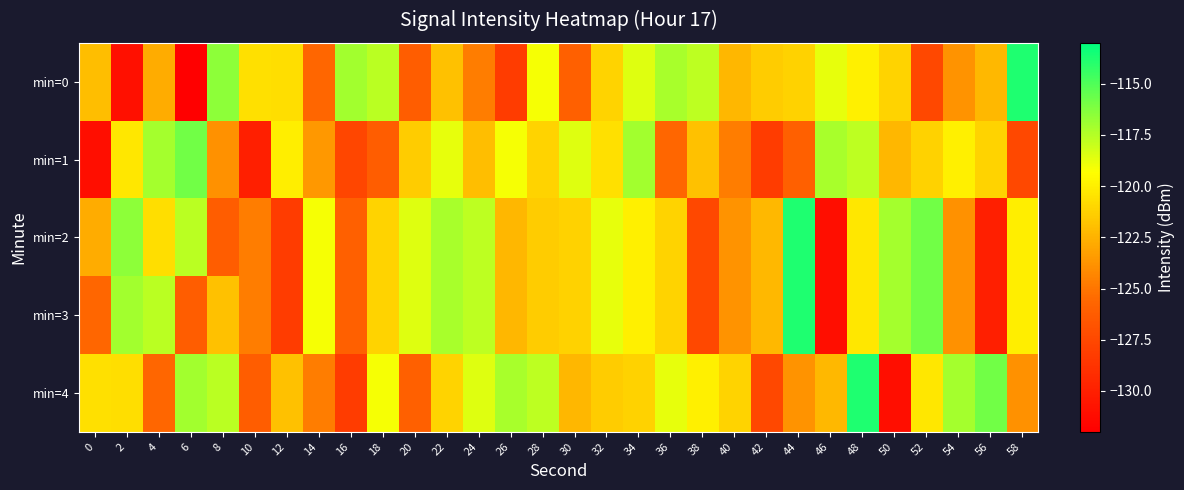

Reading left to right, extract all data points from this chart.

min=0: 0=-122.0	2=-130.9	4=-122.8	6=-132.0	8=-116.5	10=-120.6	12=-120.6	14=-125.7	16=-117.1	18=-117.6	20=-126.2	22=-121.9	24=-124.7	26=-128.3	28=-119.1	30=-126.0	32=-121.2	34=-118.5	36=-117.2	38=-117.7	40=-122.3	42=-121.4	44=-121.2	46=-118.7	48=-120.0	50=-121.1	52=-127.5	54=-123.8	56=-122.3	58=-113.8
min=1: 0=-131.1	2=-120.3	4=-117.1	6=-115.8	8=-123.9	10=-130.1	12=-120.0	14=-123.6	16=-127.6	18=-126.2	20=-121.4	22=-118.7	24=-122.0	26=-119.1	28=-121.2	30=-118.5	32=-120.6	34=-117.1	36=-125.7	38=-121.9	40=-124.7	42=-128.3	44=-126.0	46=-117.2	48=-117.7	50=-122.3	52=-121.2	54=-120.0	56=-121.1	58=-127.5
min=2: 0=-122.8	2=-116.5	4=-120.6	6=-117.6	8=-126.2	10=-124.7	12=-128.3	14=-119.1	16=-126.0	18=-121.2	20=-118.5	22=-117.2	24=-117.7	26=-122.3	28=-121.4	30=-121.2	32=-118.7	34=-120.0	36=-121.1	38=-127.5	40=-123.8	42=-122.3	44=-113.8	46=-131.1	48=-120.3	50=-117.1	52=-115.8	54=-123.9	56=-130.1	58=-120.0
min=3: 0=-125.7	2=-117.1	4=-117.6	6=-126.2	8=-121.9	10=-124.7	12=-128.3	14=-119.1	16=-126.0	18=-121.2	20=-118.5	22=-117.2	24=-117.7	26=-122.3	28=-121.4	30=-121.2	32=-118.7	34=-120.0	36=-121.1	38=-127.5	40=-123.8	42=-122.3	44=-113.8	46=-131.1	48=-120.3	50=-117.1	52=-115.8	54=-123.9	56=-130.1	58=-120.0
min=4: 0=-120.6	2=-120.6	4=-125.7	6=-117.1	8=-117.6	10=-126.2	12=-121.9	14=-124.7	16=-128.3	18=-119.1	20=-126.0	22=-121.2	24=-118.5	26=-117.2	28=-117.7	30=-122.3	32=-121.4	34=-121.2	36=-118.7	38=-120.0	40=-121.1	42=-127.5	44=-123.8	46=-122.3	48=-113.8	50=-131.1	52=-120.3	54=-117.1	56=-115.8	58=-123.9